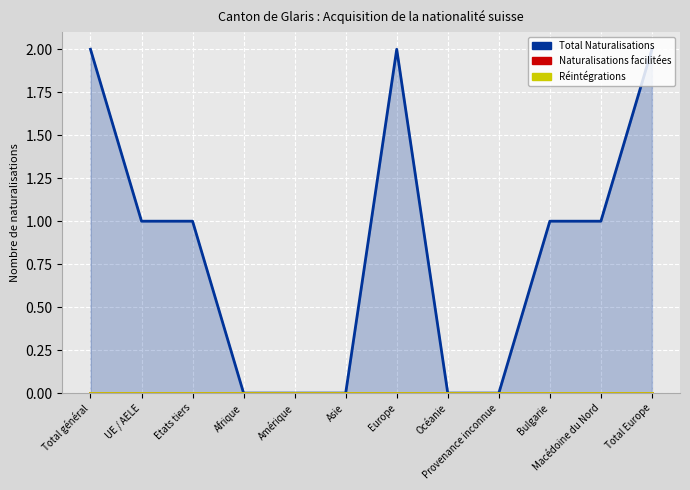

What position from the left is Bulgarie?

10